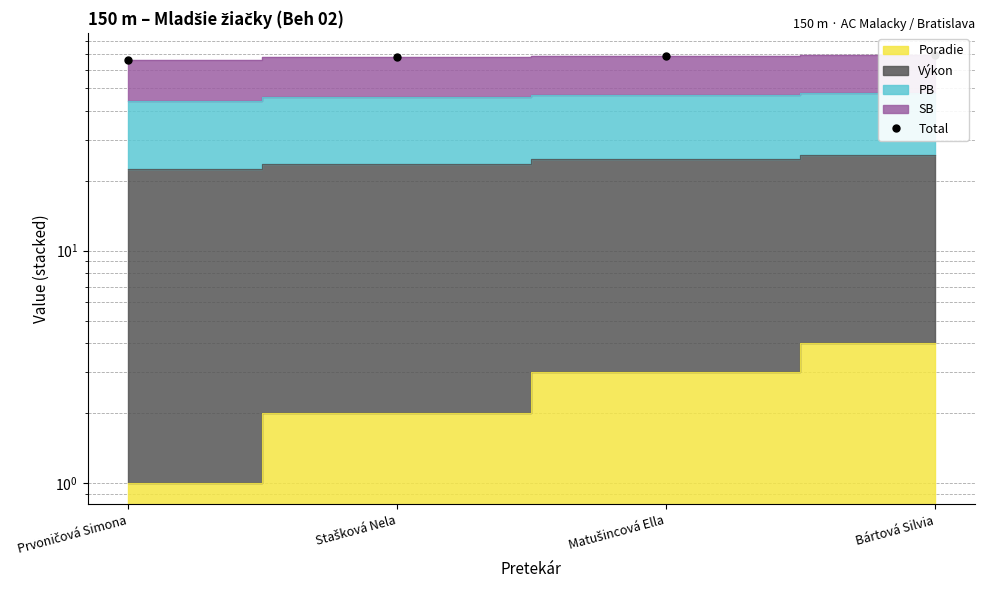

The value at Matušincová Ella is 68.5. True or false?

True